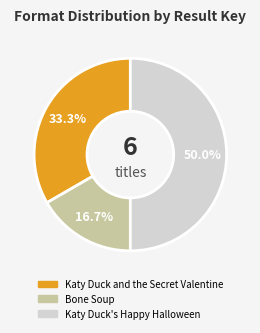

Which category has the smallest portion of the pie?

Bone Soup